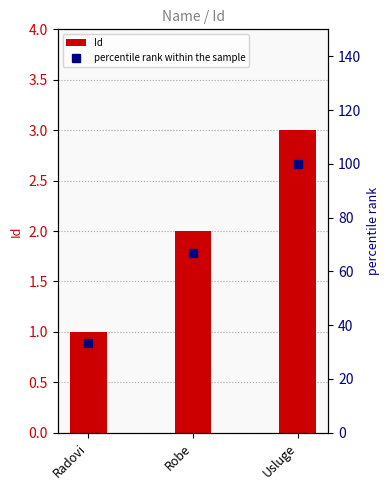

What is the label of the 3rd bar from the right?

Radovi